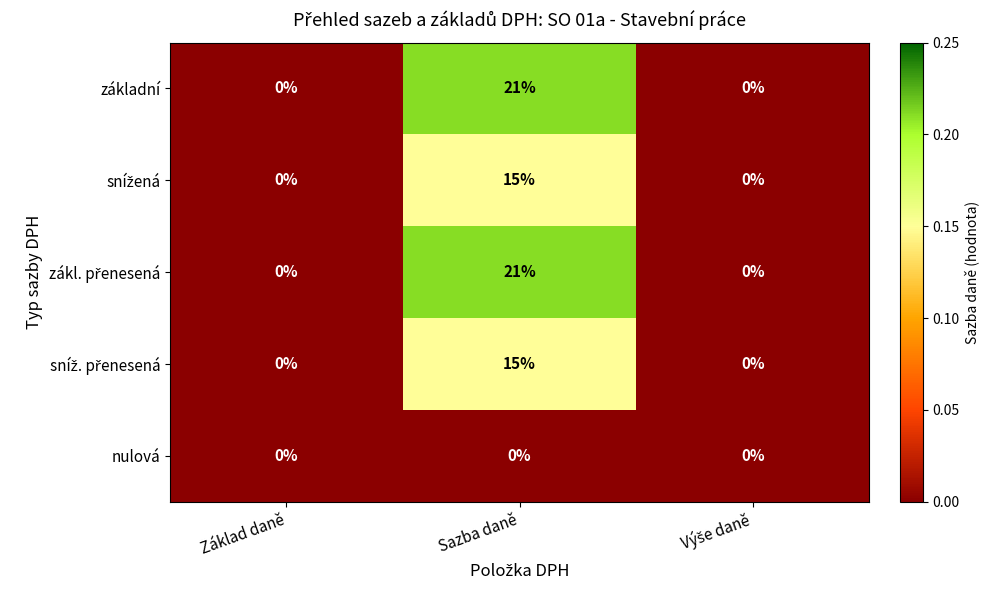

At which category is the sum across all series the highest?

Sazba daně